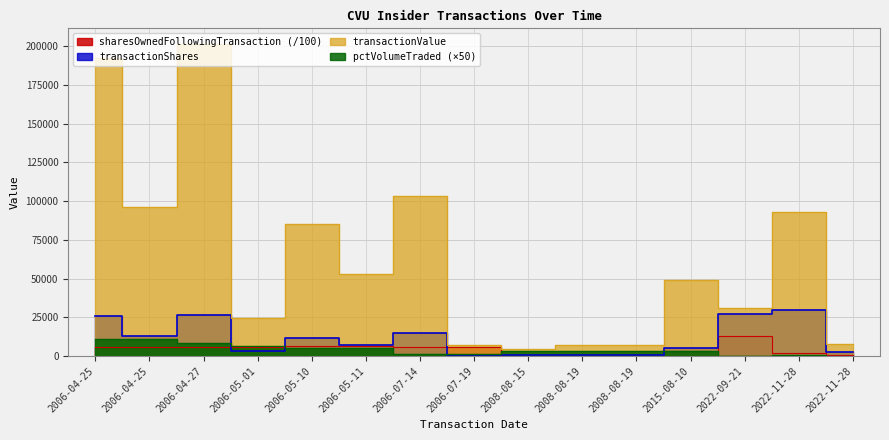

At which category does transactionShares reach its first local peak?

2006-04-27